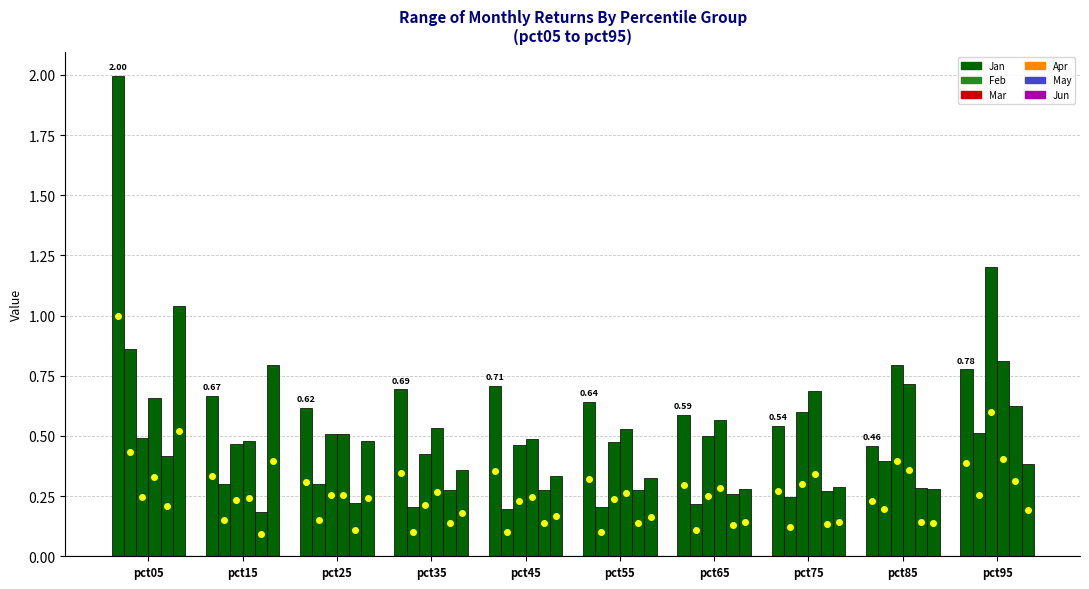

How many bars are there in total?

60